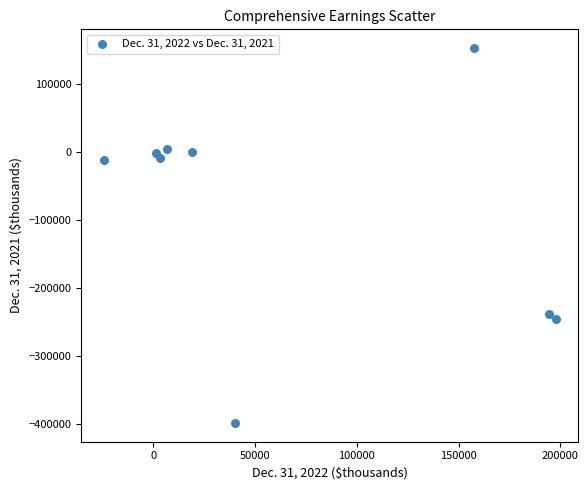

What is the range of X values (max minus min)?

221943